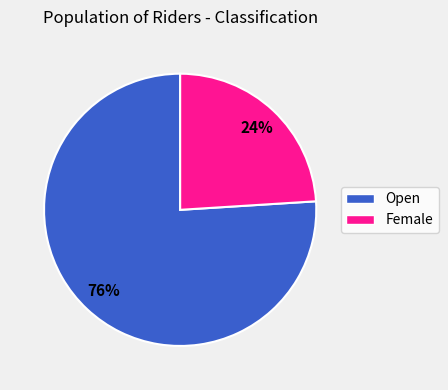

To the nearest percent, what is the difference between the largest and smallest slice percentages?

52%